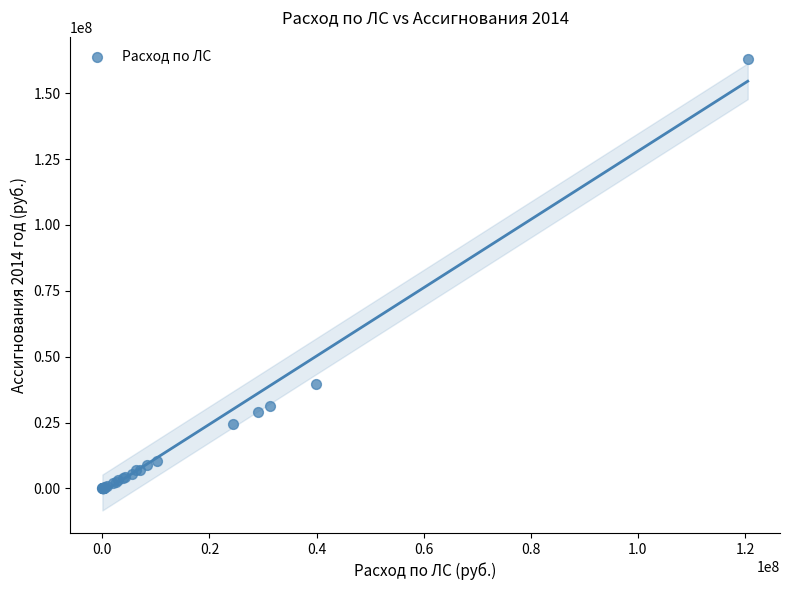

What Y value in the scatter plot is closest to 81417000?

39819000.0